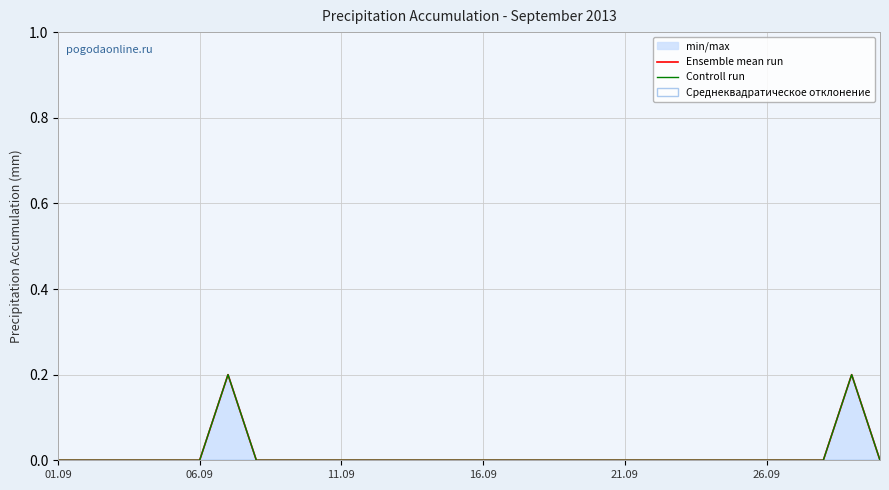

True or false: Ensemble mean run and Controll run cross at least once.

False